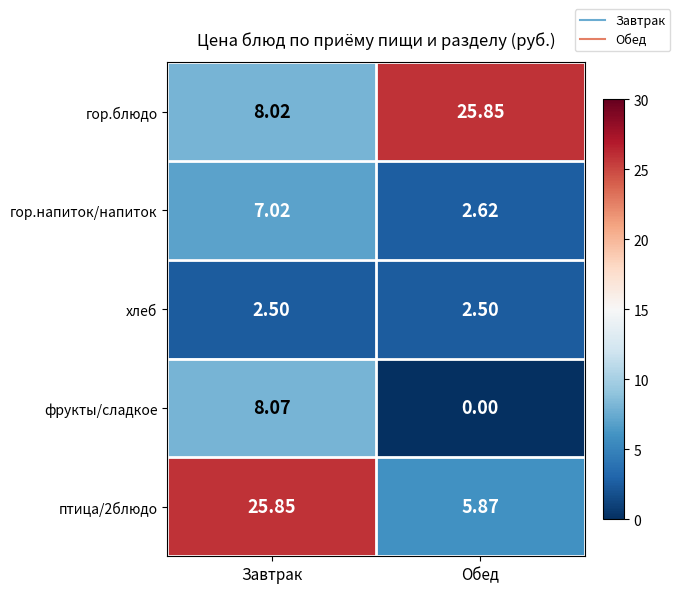

Which category has the lowest value in the птица/2блюдо series?

Обед